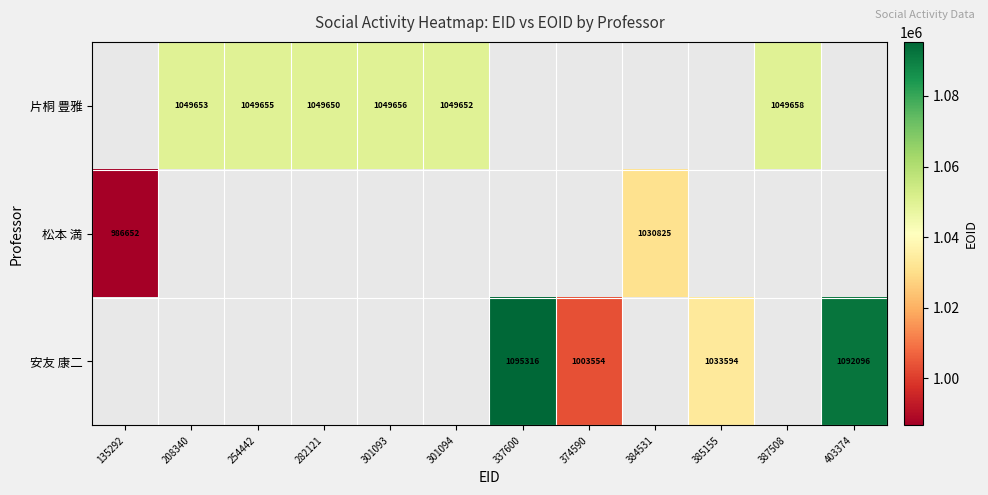

What is the difference between the 安友 康二 values at 337600 and 374590?

91762